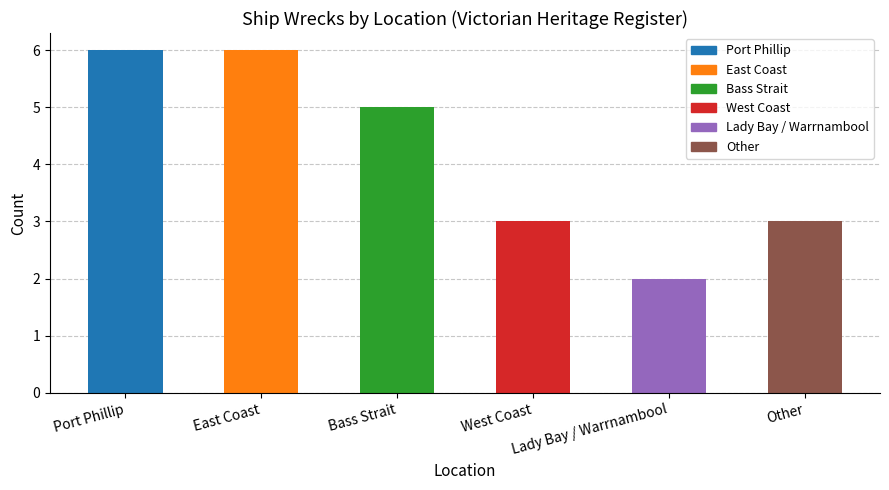

What is the difference between the values at Other and East Coast?

3